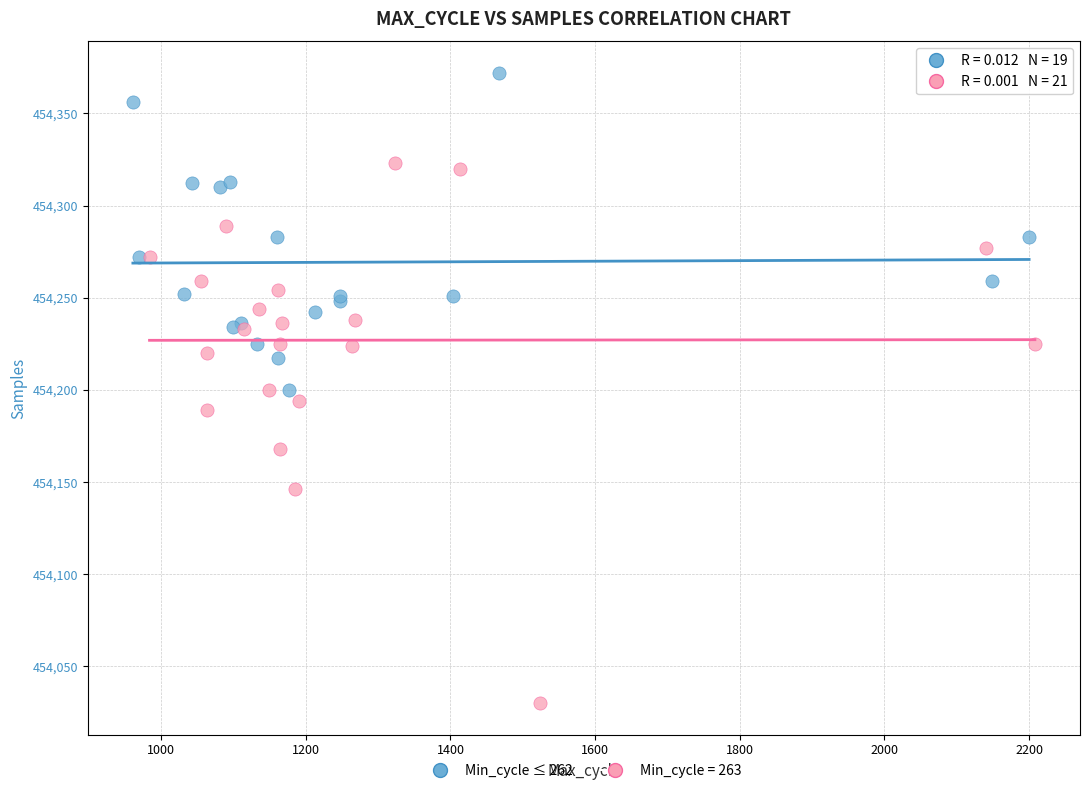

Which series has the largest Y range (max minus min)?

Min_cycle = 263